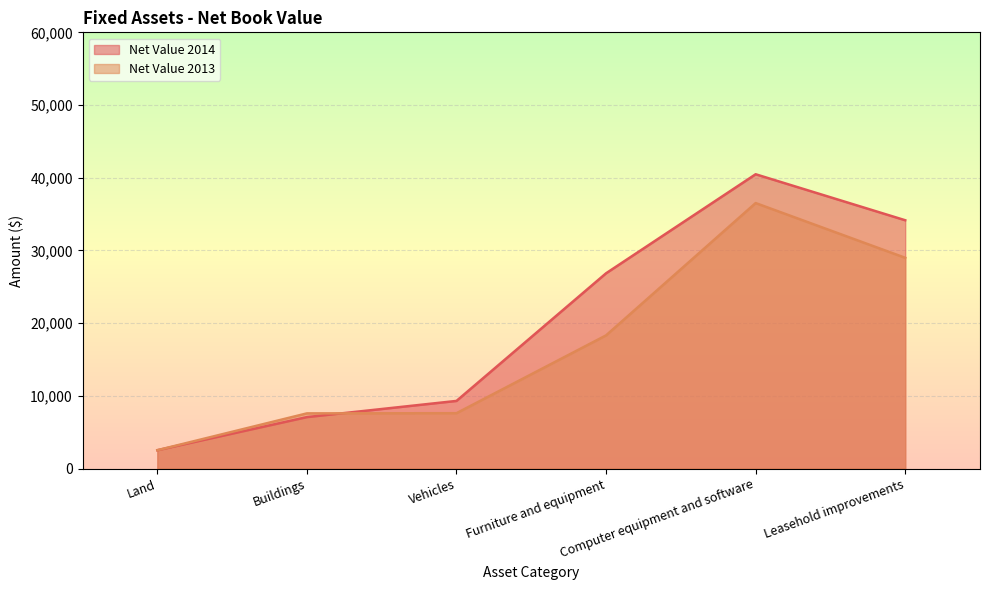

Reading left to right, extract all data points from this chart.

Net Value 2014: 2524	7077	9303	26858	40479	34153
Net Value 2013: 2527	7590	7615	18318	36516	28988